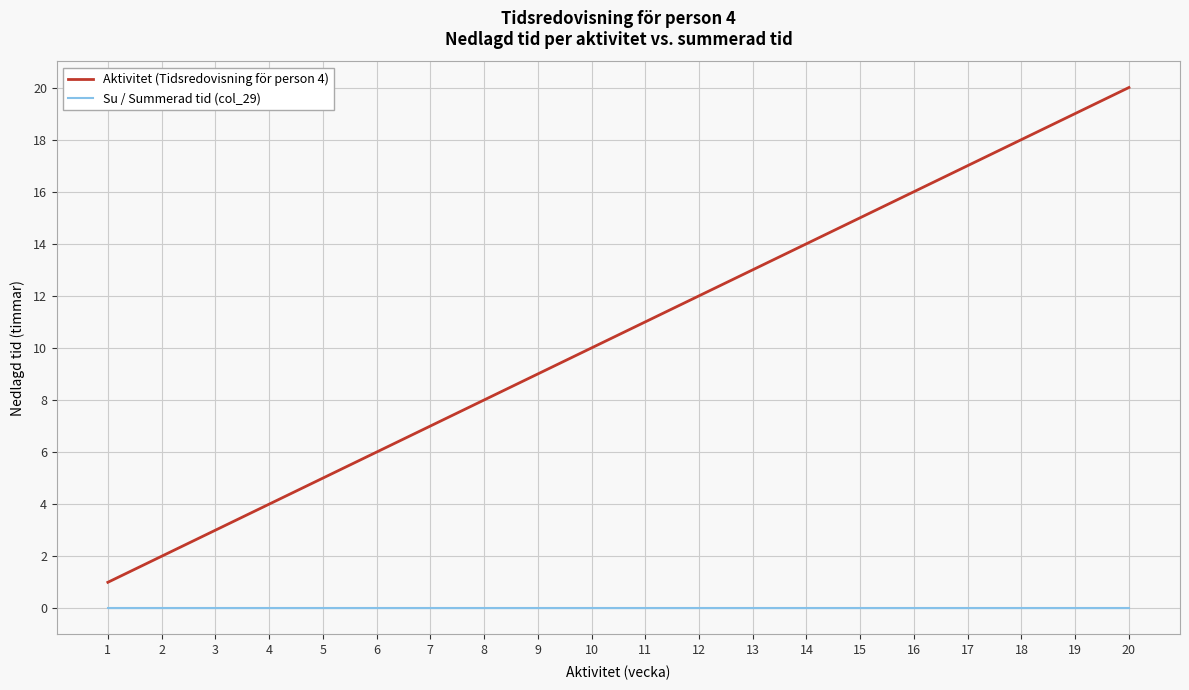

True or false: Aktivitet (Tidsredovisning för person 4) and Su / Summerad tid (col_29) cross at least once.

False